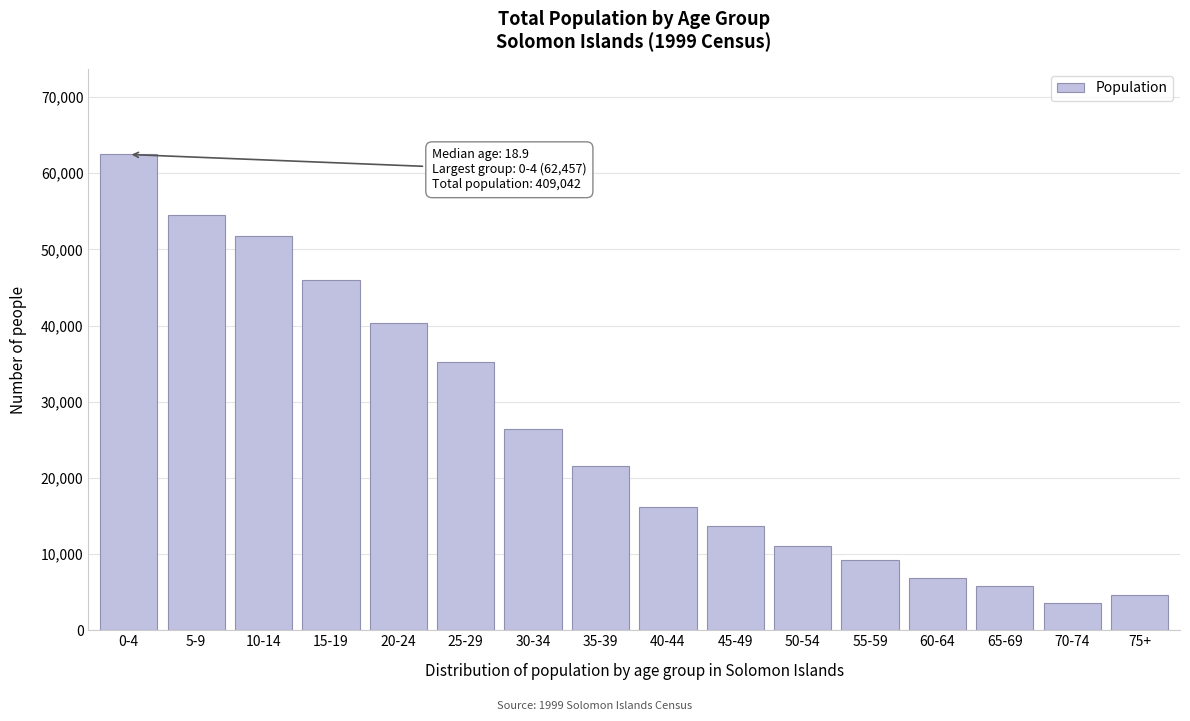

Reading left to right, extract all data points from this chart.

0-4=62457	5-9=54494	10-14=51725	15-19=46043	20-24=40360	25-29=35267	30-34=26382	35-39=21510	40-44=16159	45-49=13632	50-54=10996	55-59=9171	60-64=6796	65-69=5864	70-74=3570	75+=4616